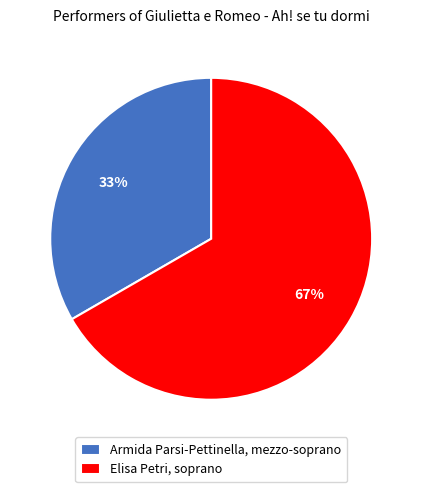

Which category has the biggest portion of the pie?

Elisa Petri, soprano